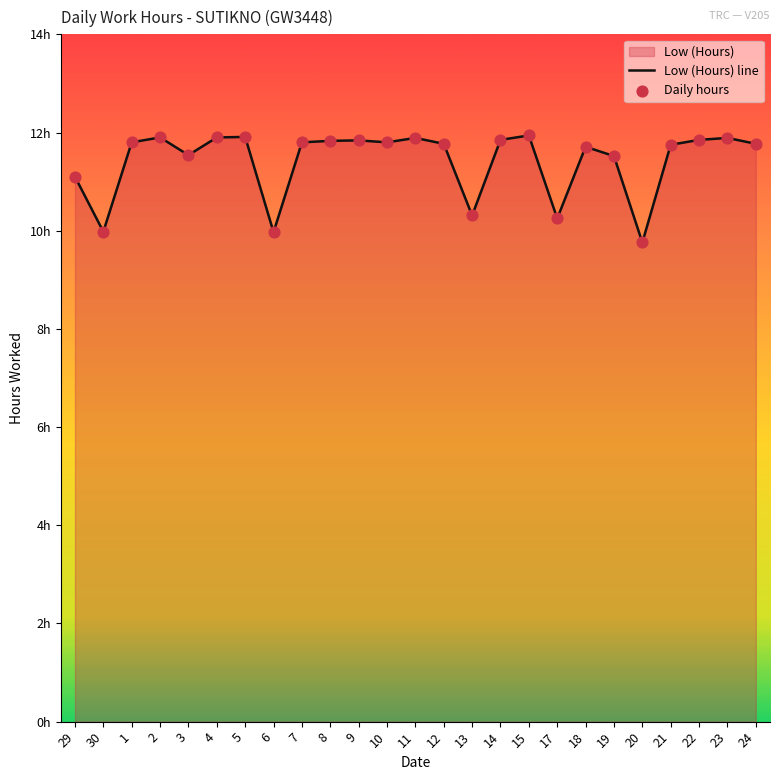

What is the ratio of the value at 20 to the value at 6?

1.0